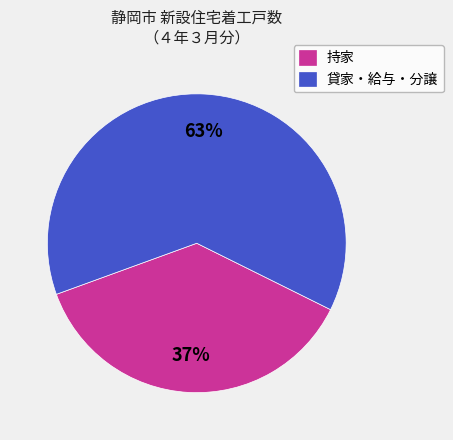

The 貸家・給与・分譲 slice represents 78% of the pie. True or false?

False